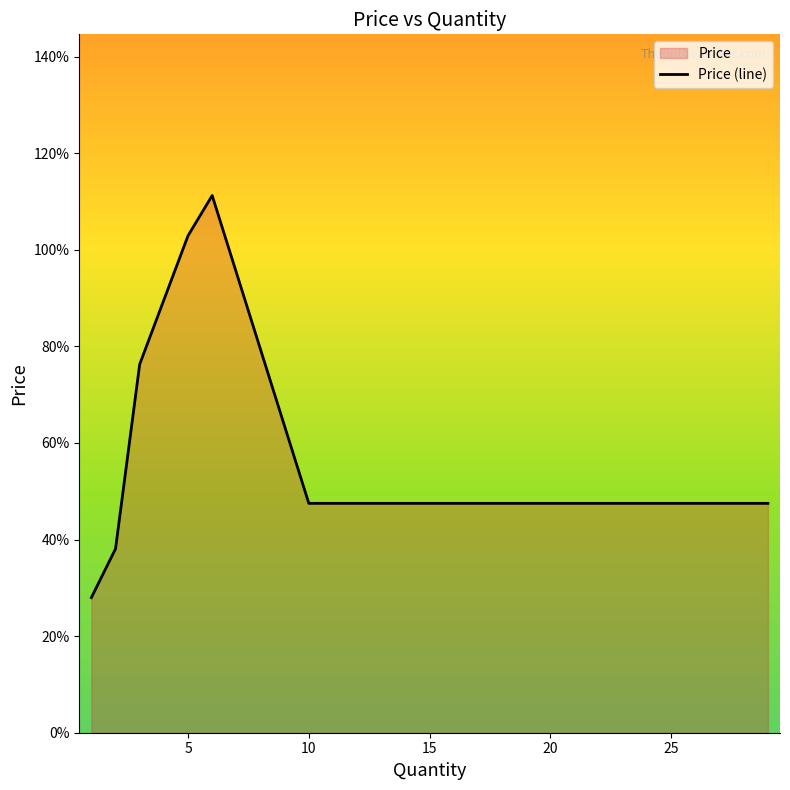

True or false: the data shows 22.9 at 10.

False